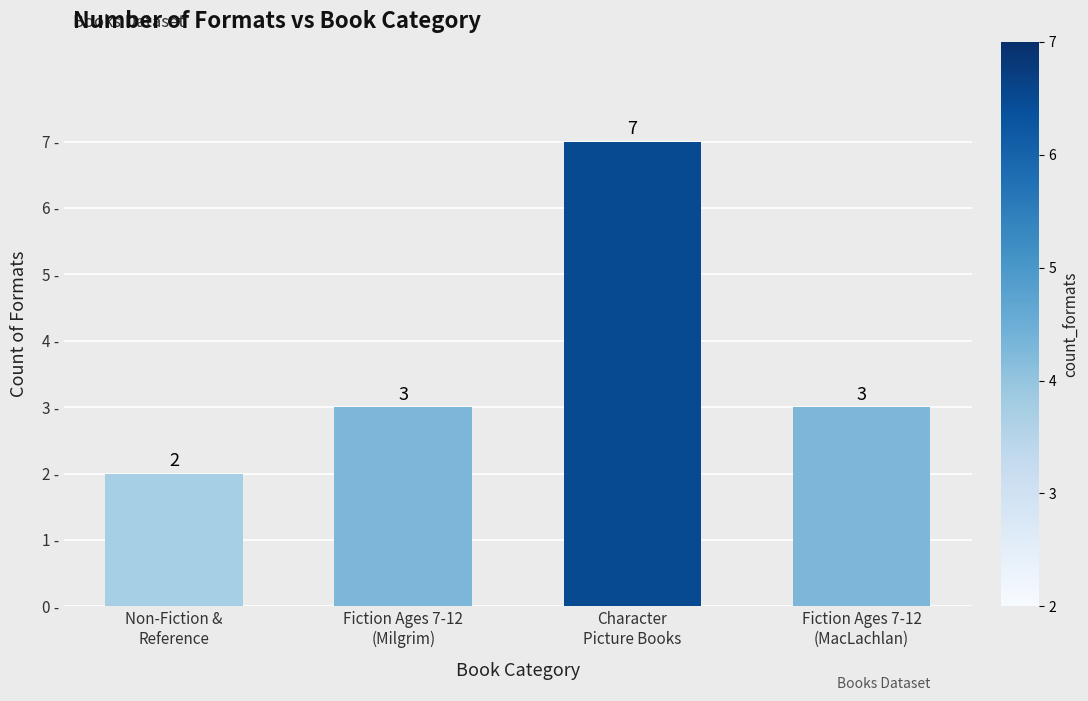

What is the difference between the maximum and minimum values?

5